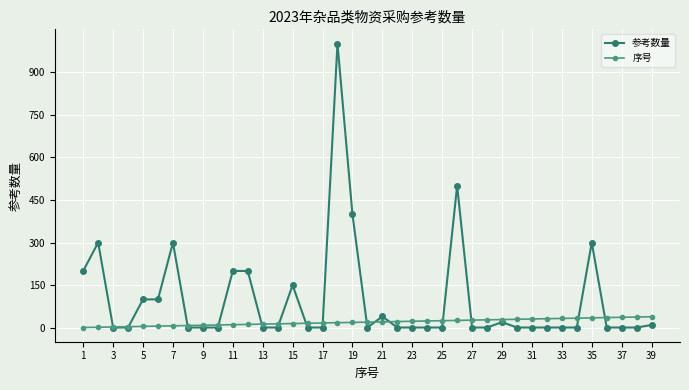

Which series has the largest range (max minus min)?

参考数量